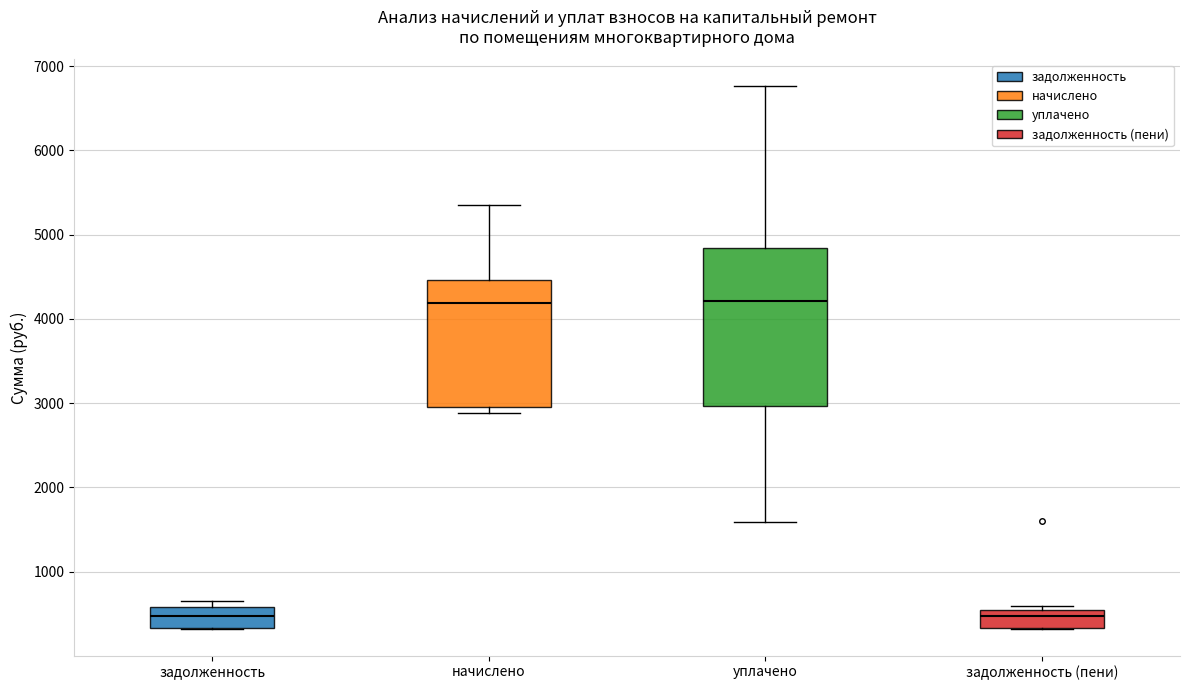

Comparing the boxes themselves (not the whiskers), which one is the tallest?

уплачено